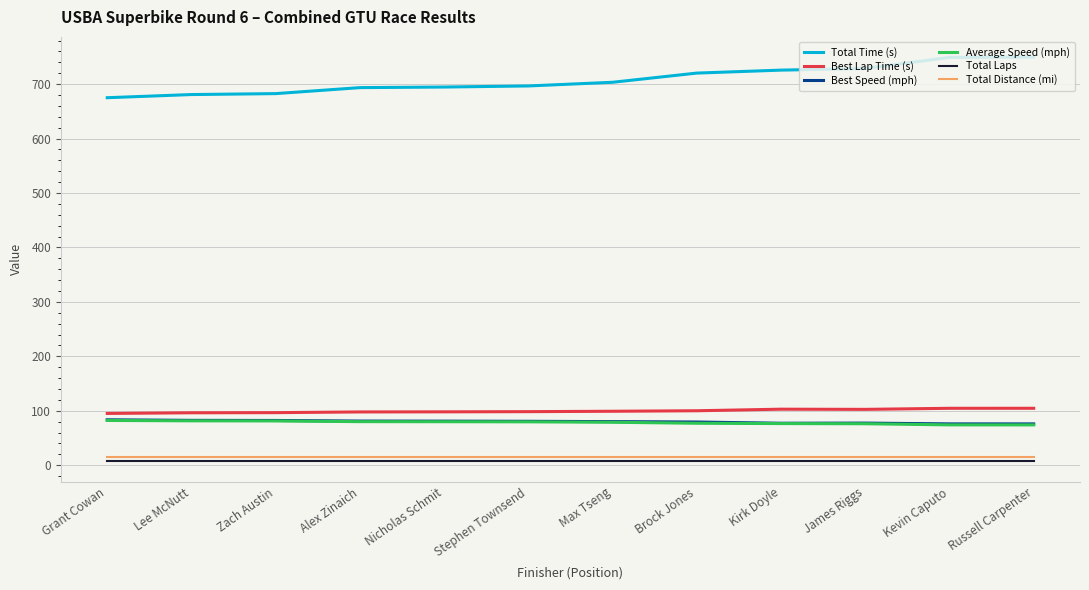

What is the maximum value for Average Speed (mph)?

82.1